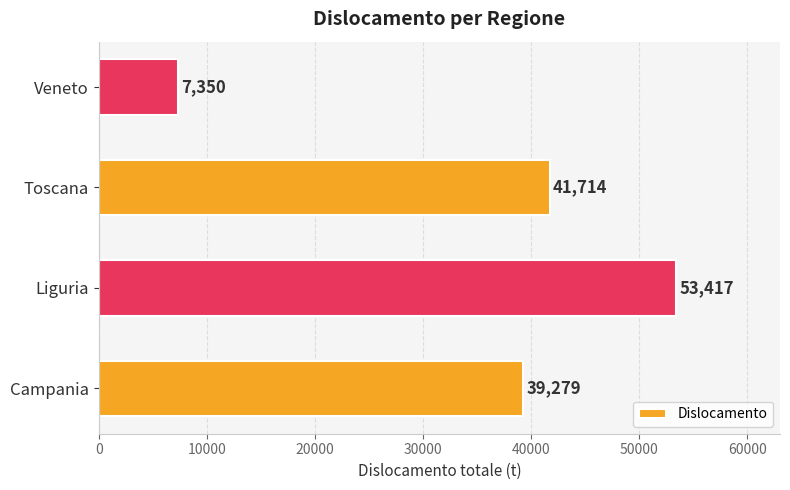

What is the minimum value shown in the chart?

7350